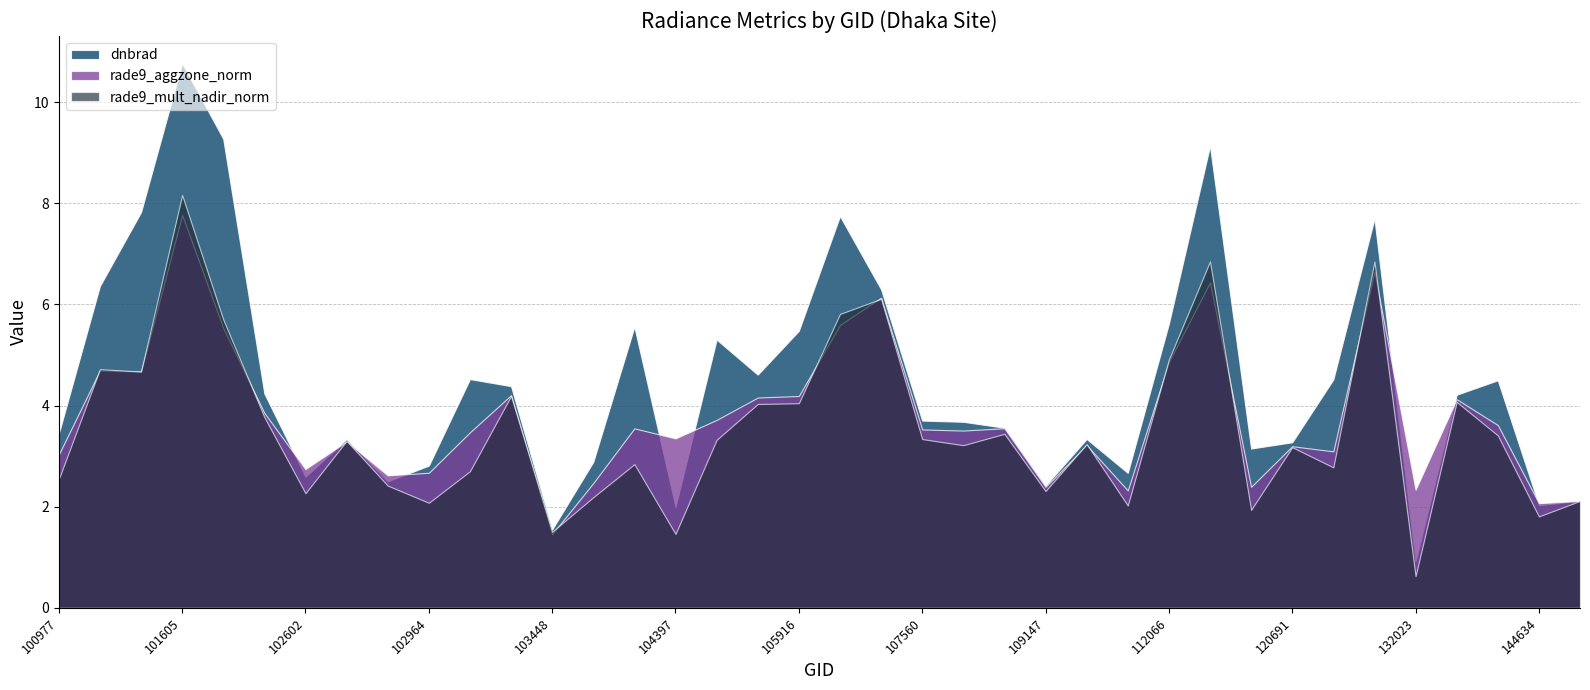

Rank the series by their average value, from highest to lowest.

dnbrad, rade9_aggzone_norm, rade9_mult_nadir_norm